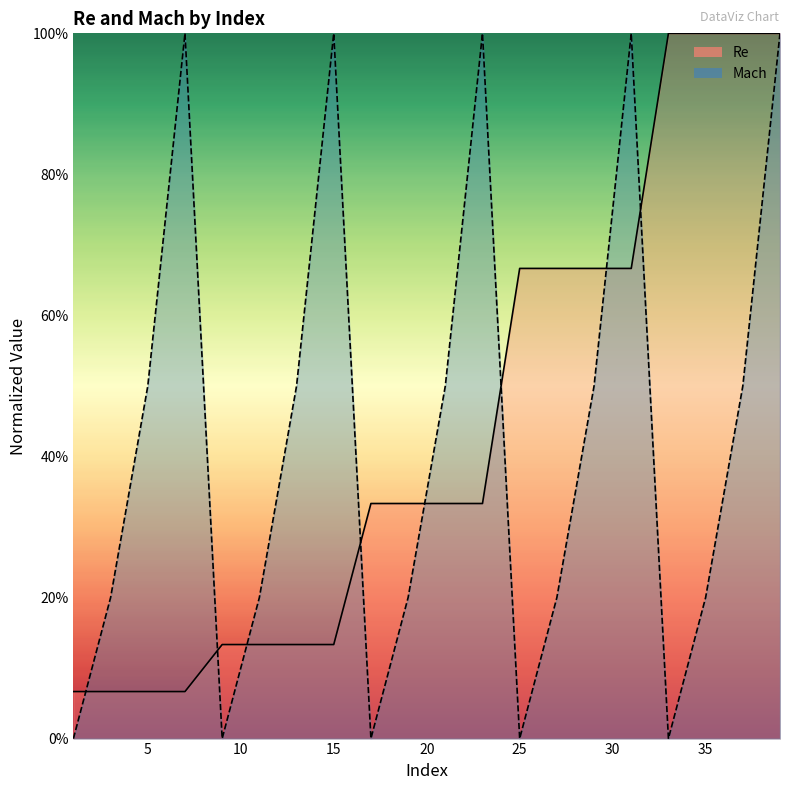

At which category does Mach reach its first local peak?

7